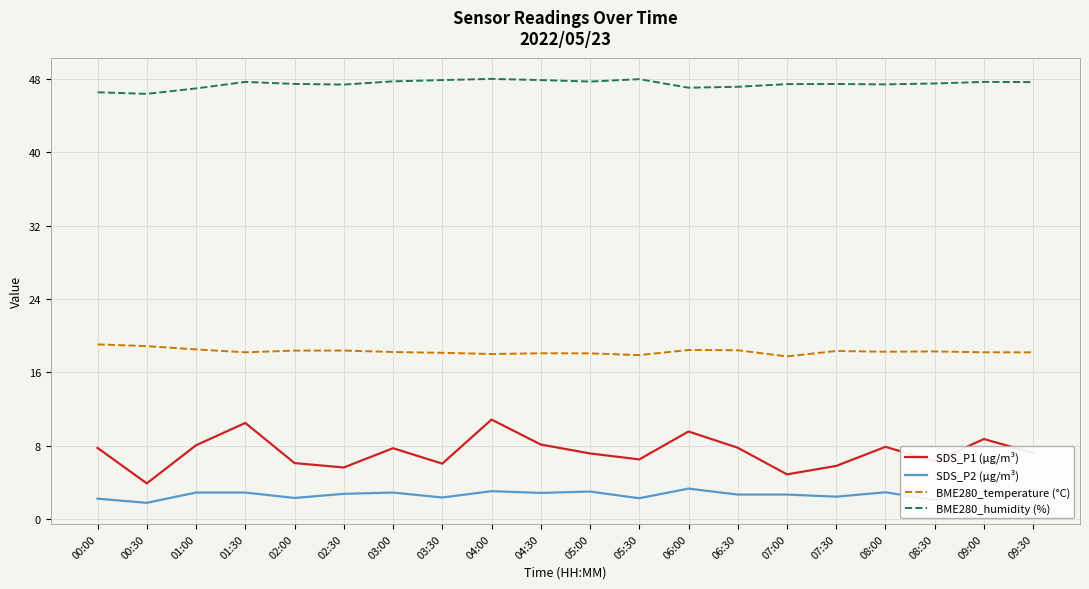

Which series has the largest total across all categories?

BME280_humidity (%)